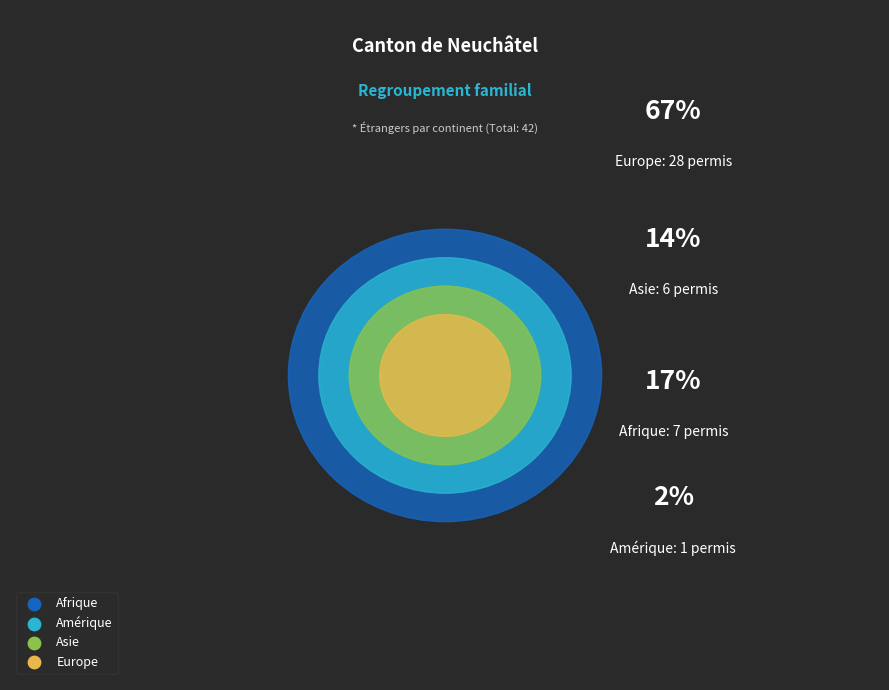

Count the number of slices in the pie.

4